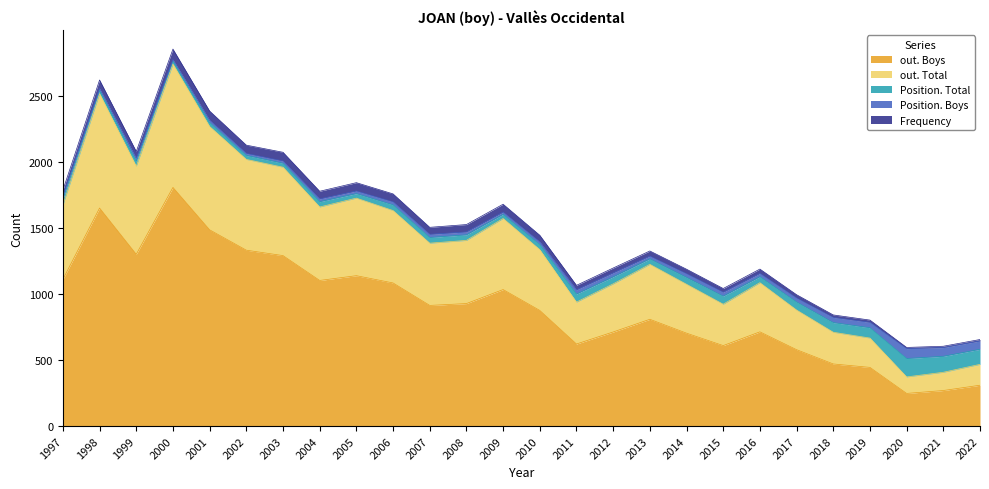

The out. Boys series shows 913 at 2007. True or false?

True